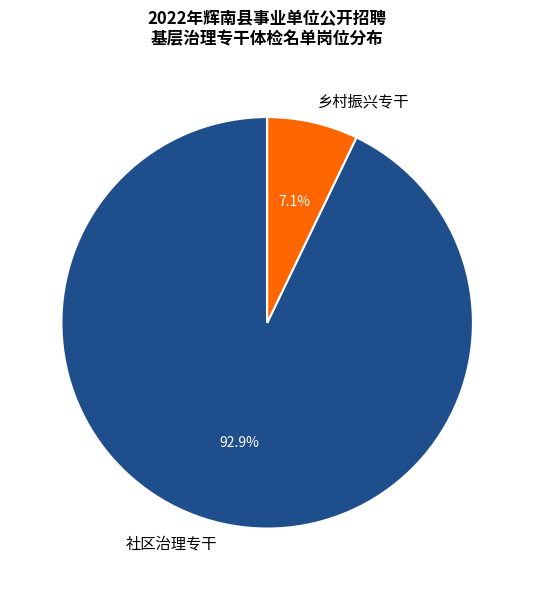

True or false: 乡村振兴专干 accounts for 1% of the total.

False